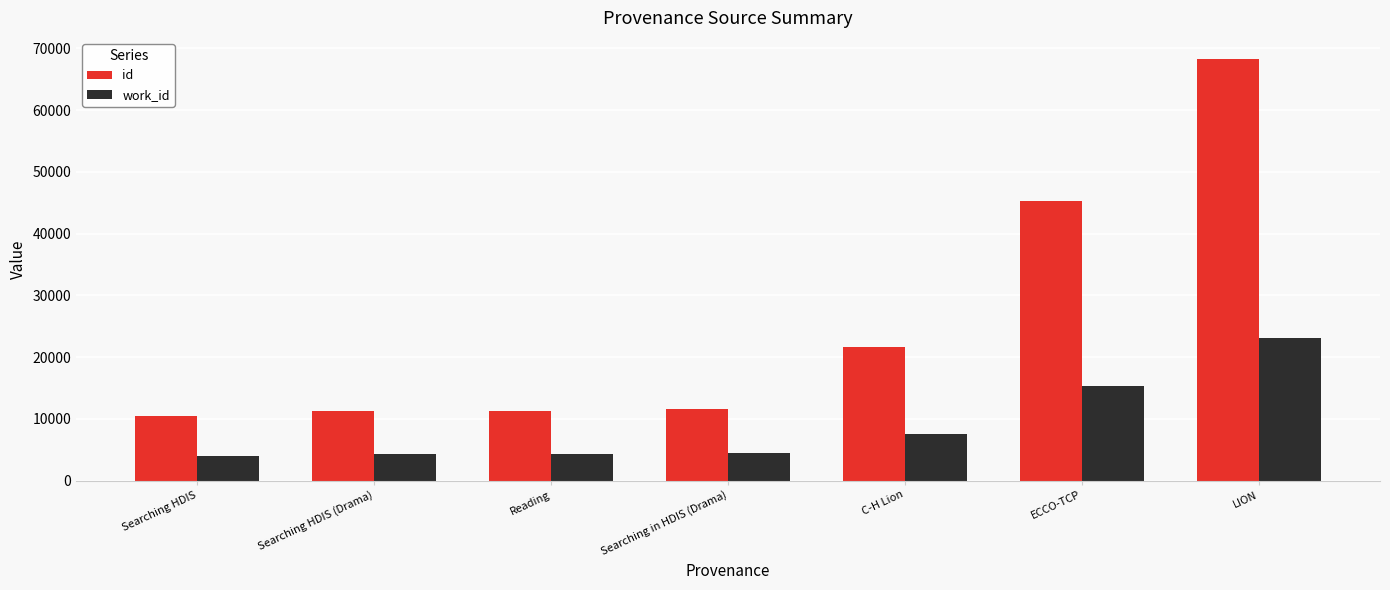

What is the approximate value of work_id at LION?

23025